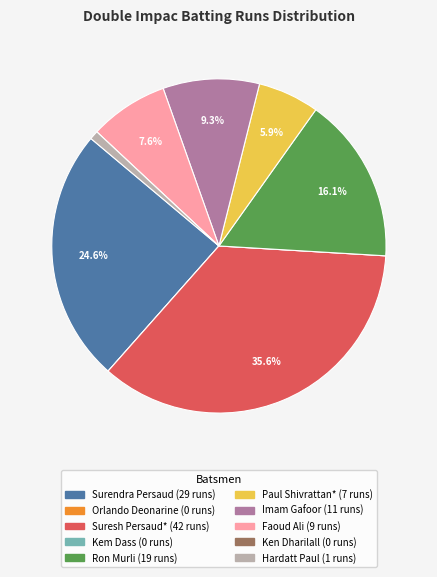

Is there any slice that represents more than half of the pie?

No